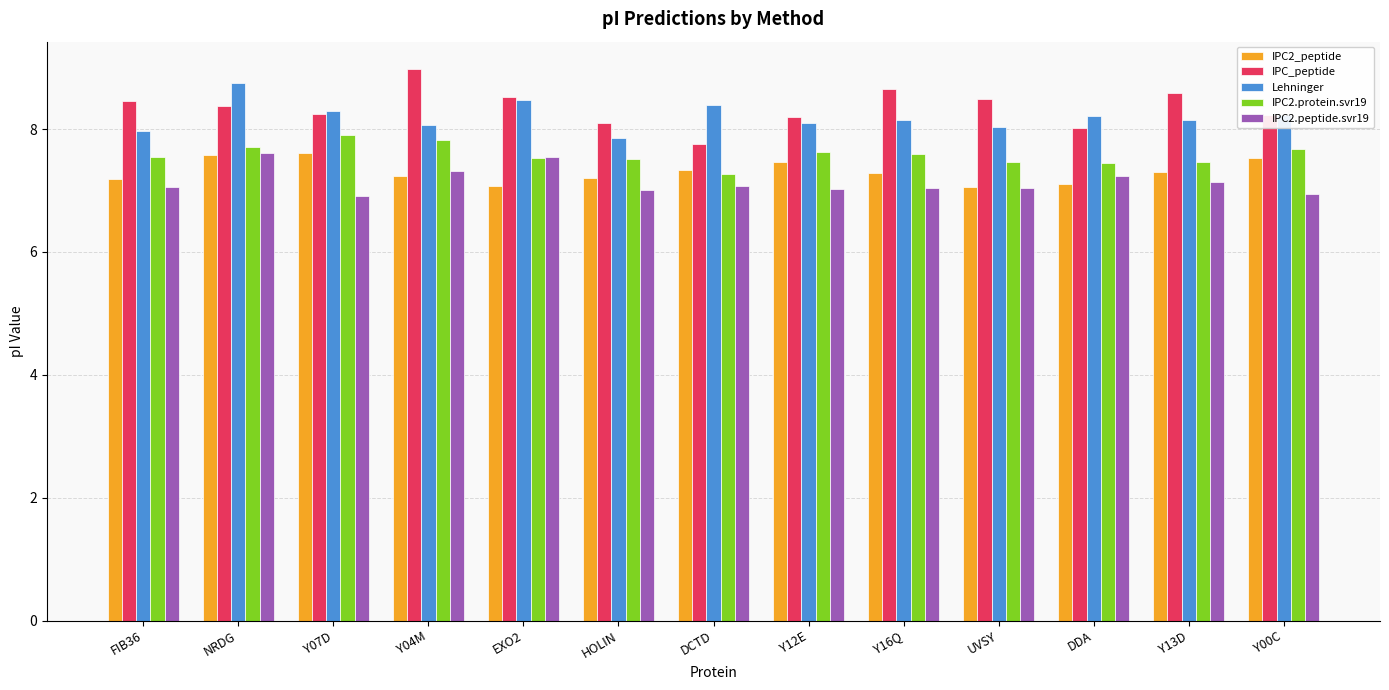

What is the difference between the highest and lowest values at DCTD?

1.3